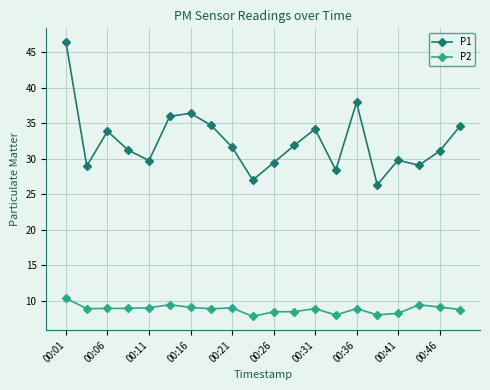

True or false: P1 has more than 2 points higher than both neighbors.

True